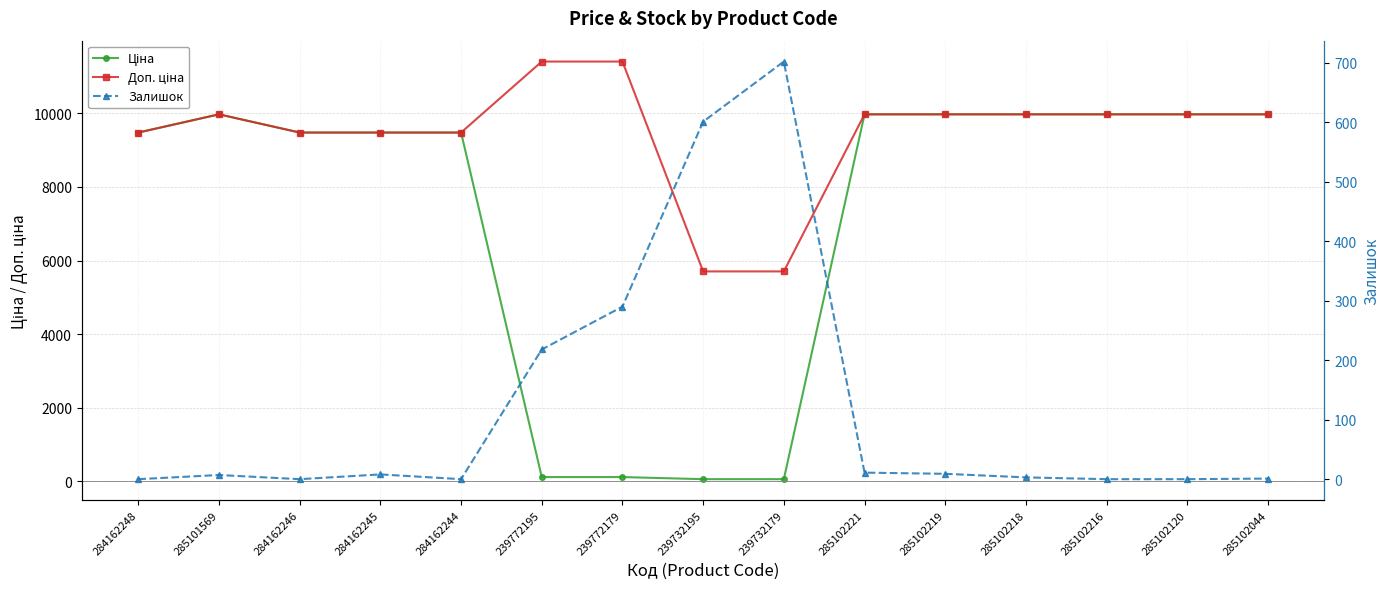

How many interior local valleys does the Залишок series have?

2